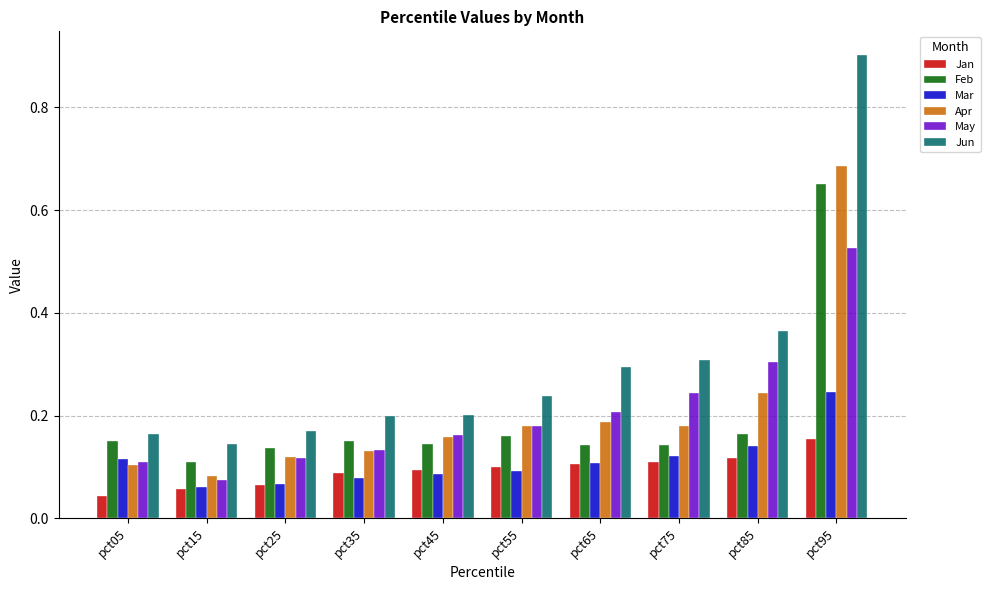

What is the total value across all series at pct45?

0.8